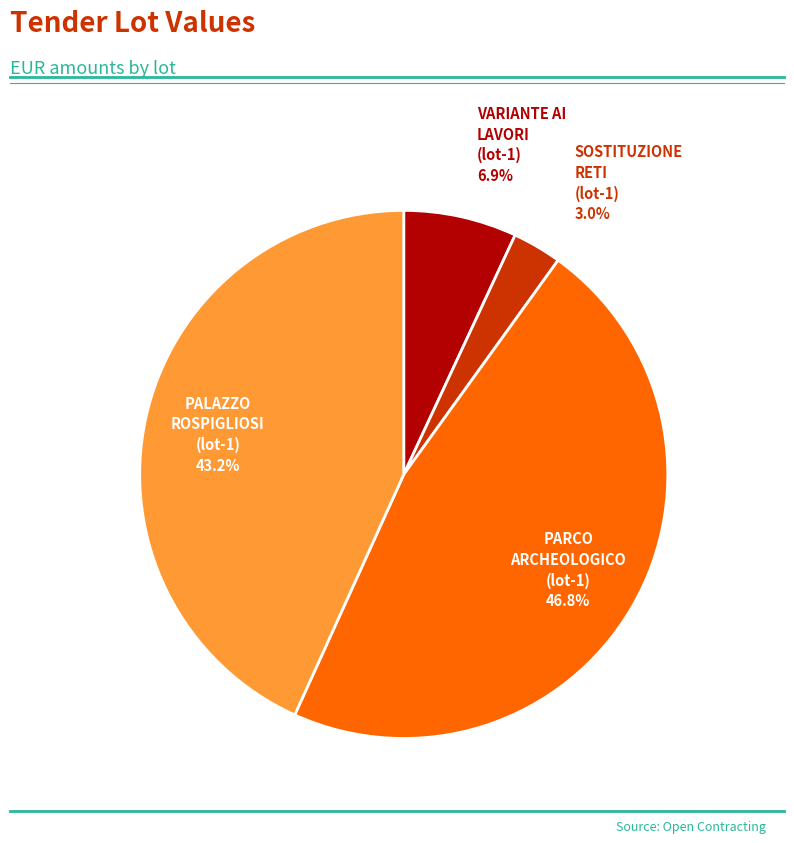

Does any single category account for the majority?

No